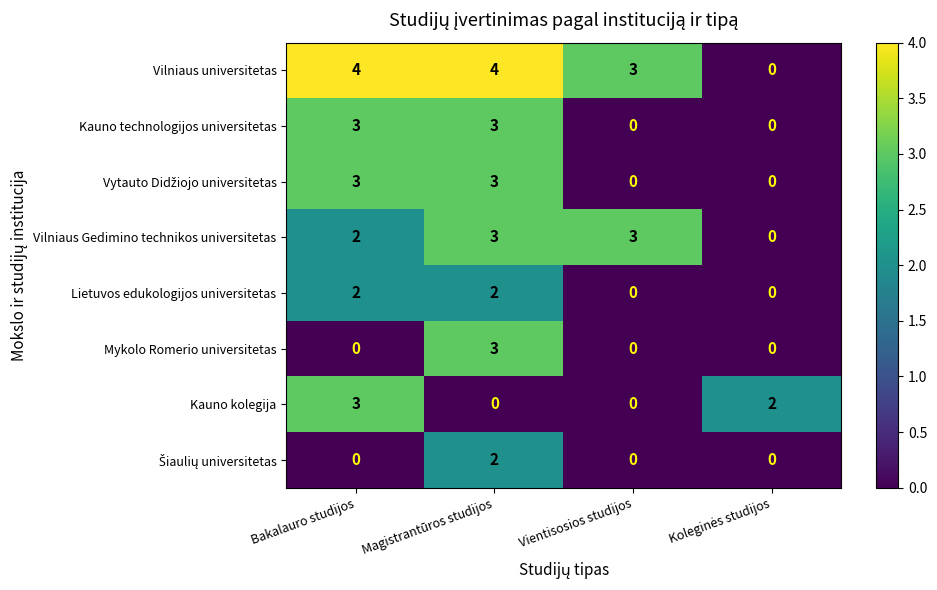

At which category is the sum across all series the highest?

Magistrantūros studijos